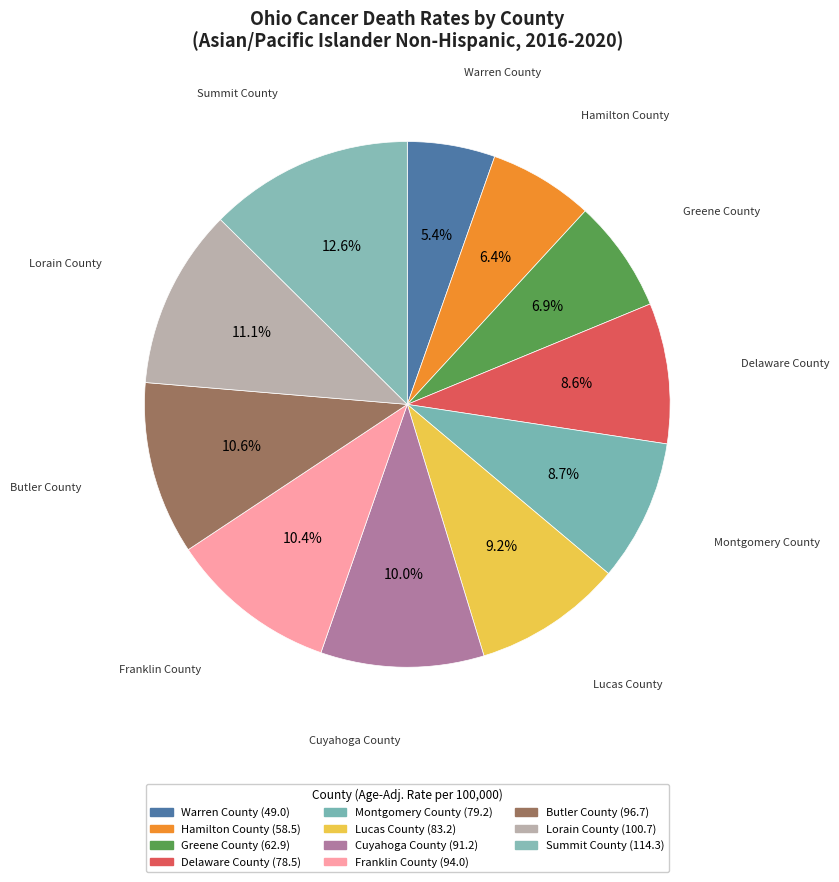

To the nearest percent, what percentage of the pie is Greene County?

7%